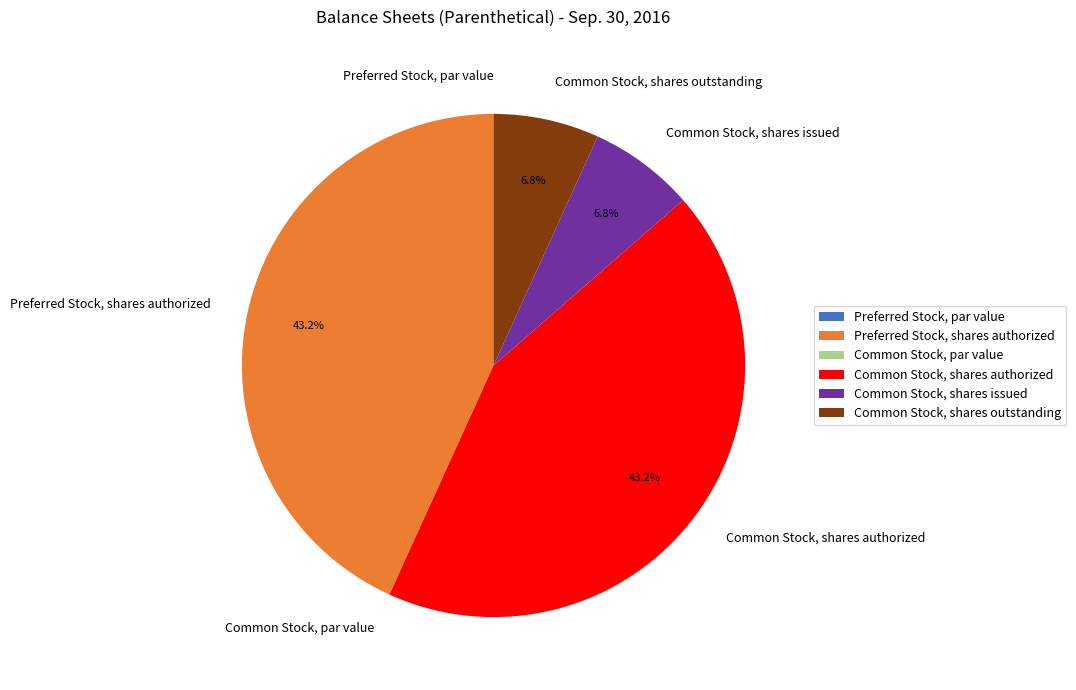

Is Common Stock, shares issued the majority of the pie?

No